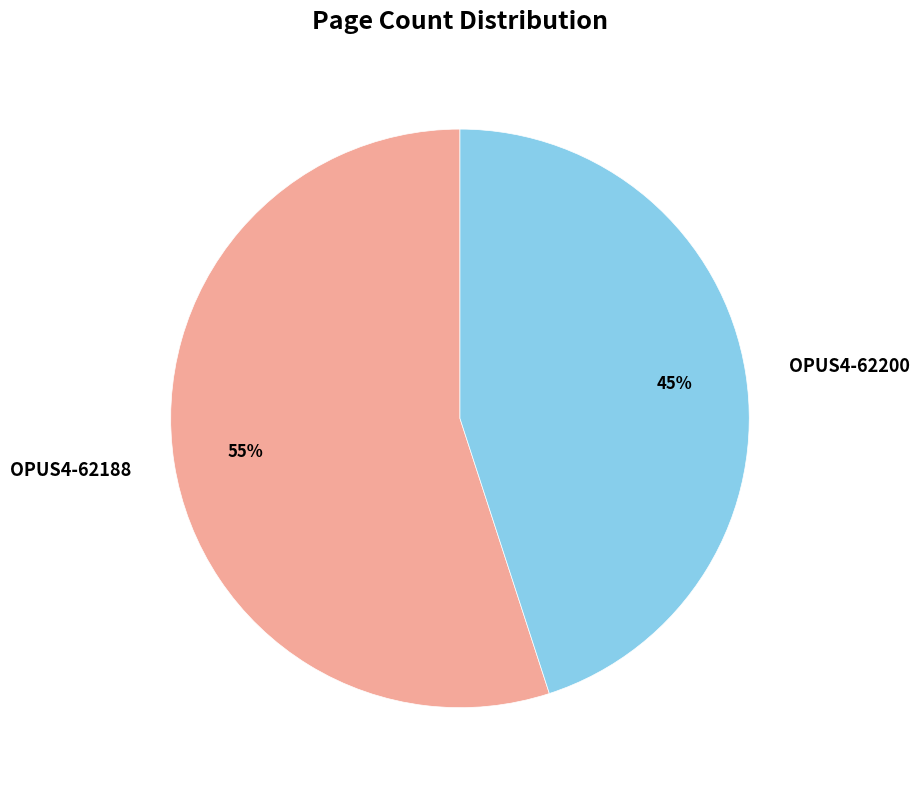

Is the sum of OPUS4-62200 and OPUS4-62188 greater than half?

Yes